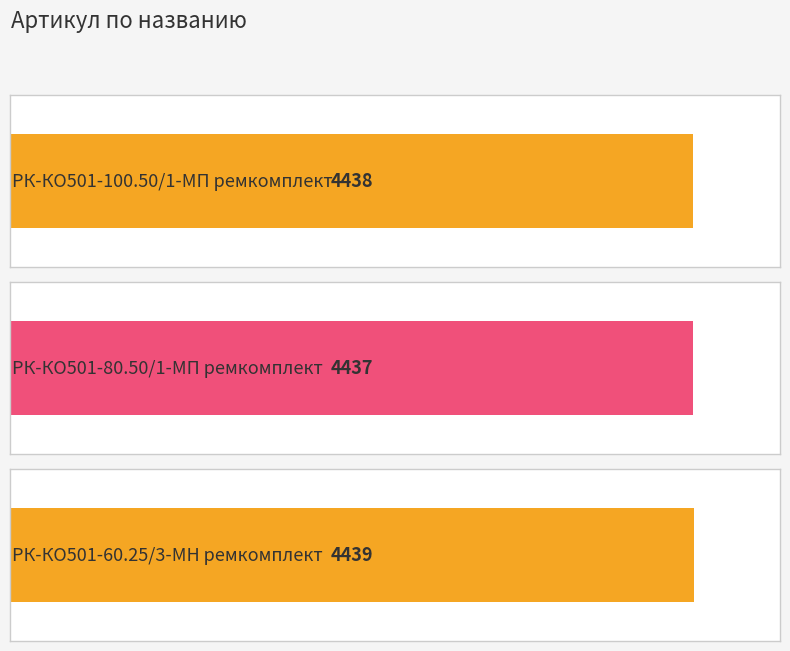

What value does the data have at РК-КО501-60.25/3-МН ремкомплект?

4439